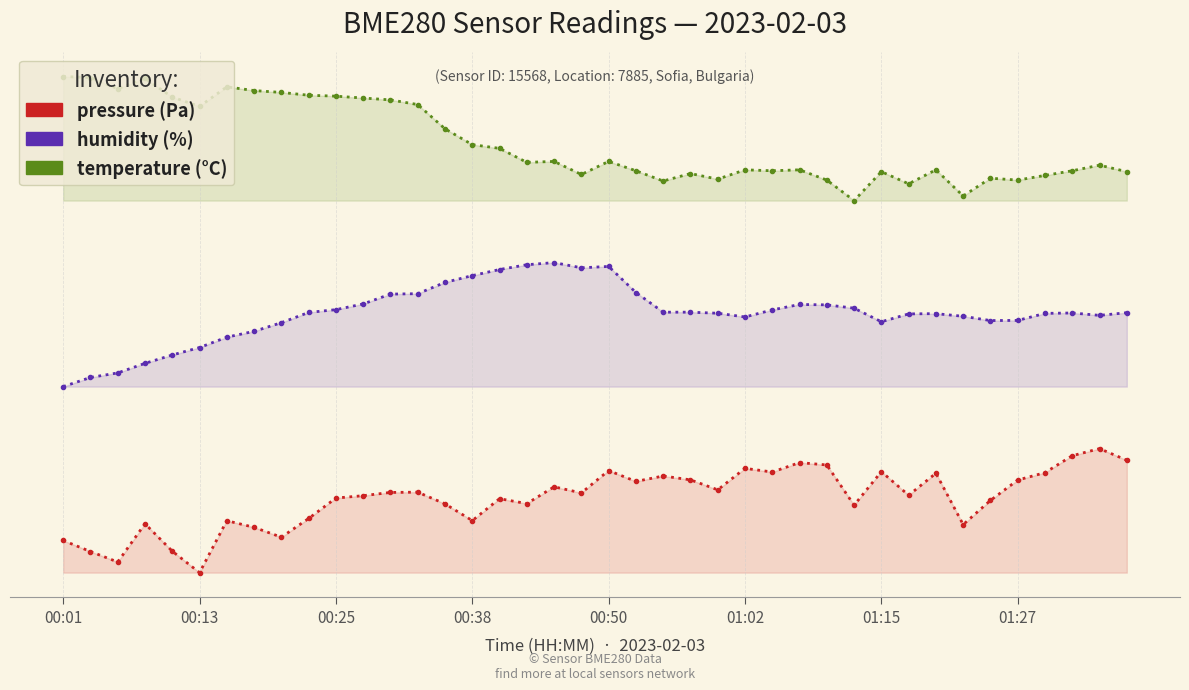

Is the value of humidity at 9 greater than the value of temperature at 00:38?

No